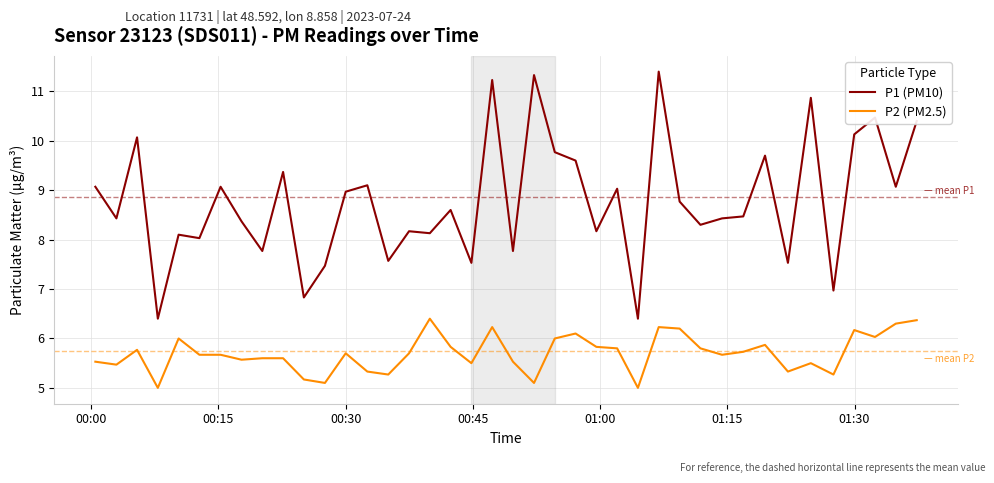

What is the minimum value for P2 (PM2.5)?

5.0